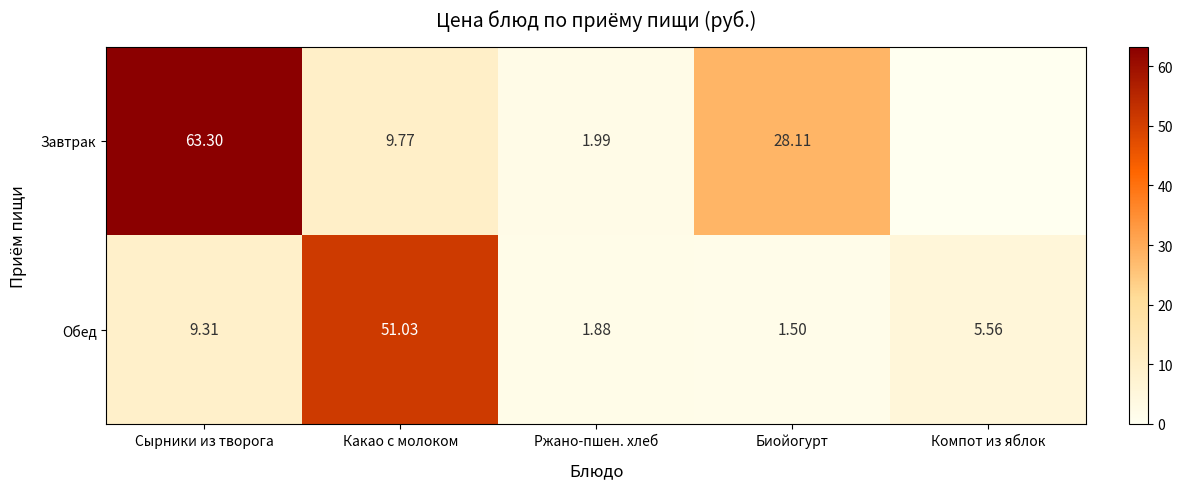

At how many categories does at least one series exceed 8?

3